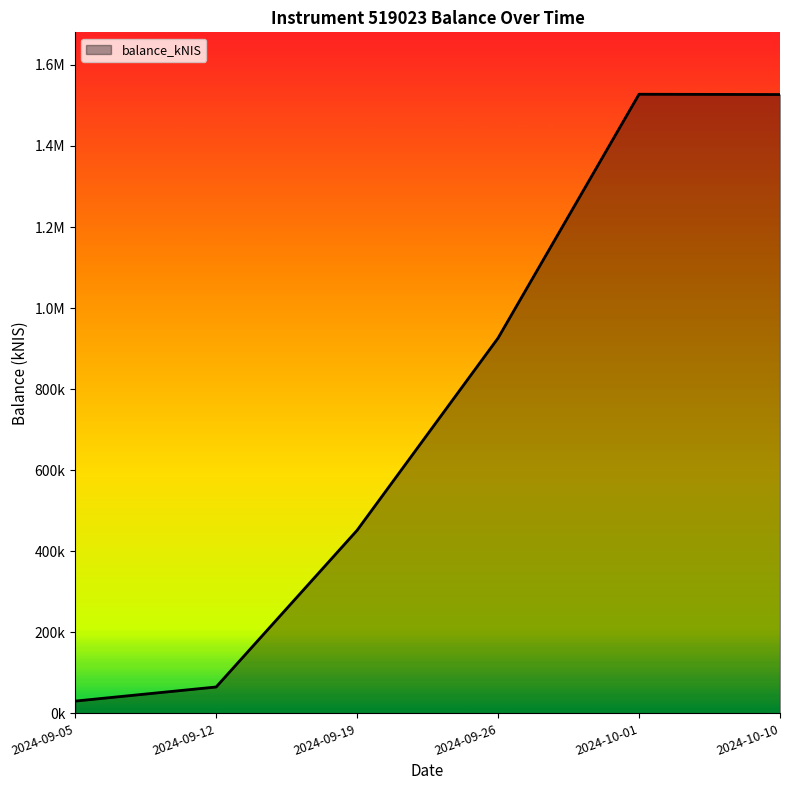

Where does the data first go above 926039?

2024-09-26